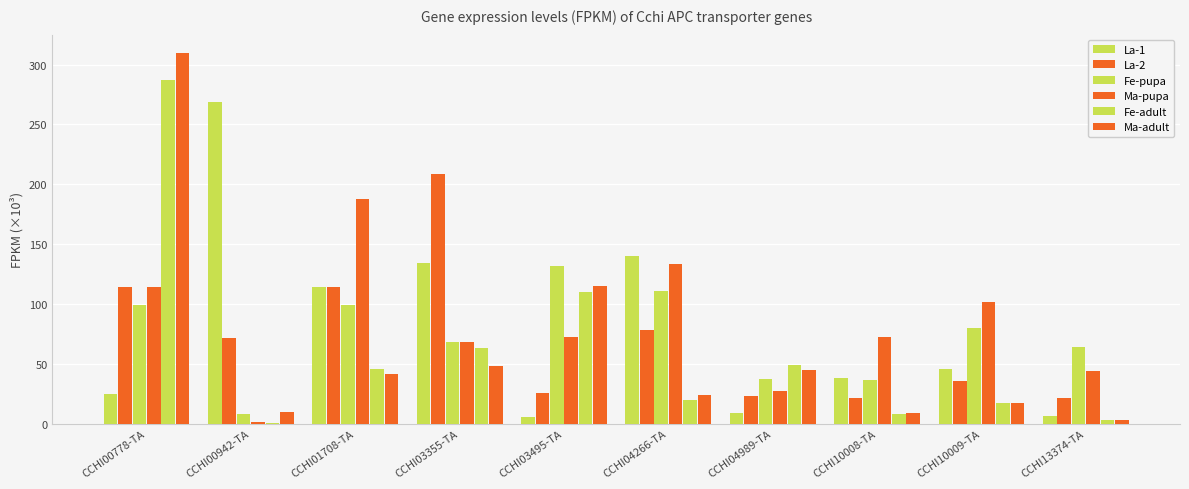

What is the sum of the Fe-pupa values at CCHI01708-TA and CCHI13374-TA?

163.1